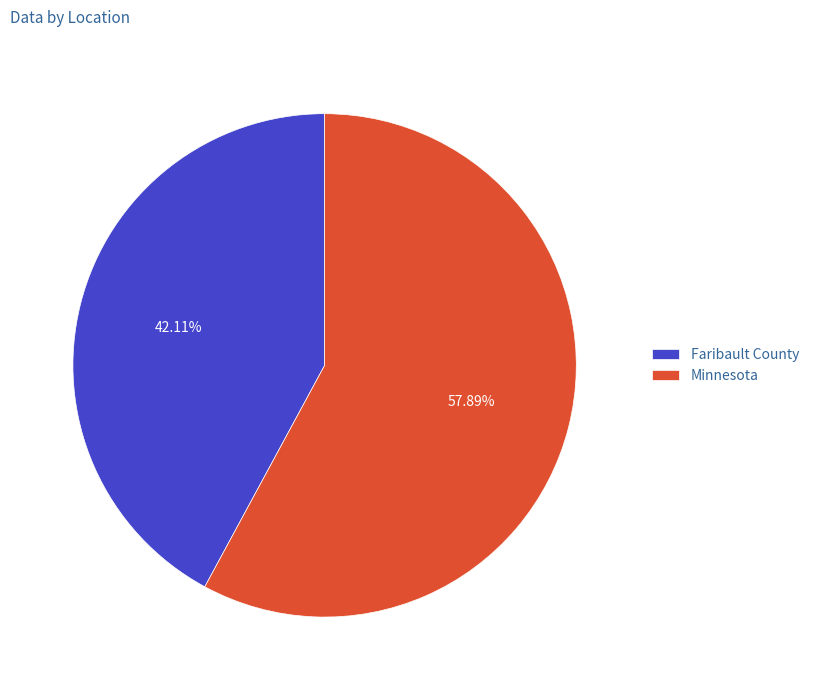

Which category has the biggest portion of the pie?

Minnesota